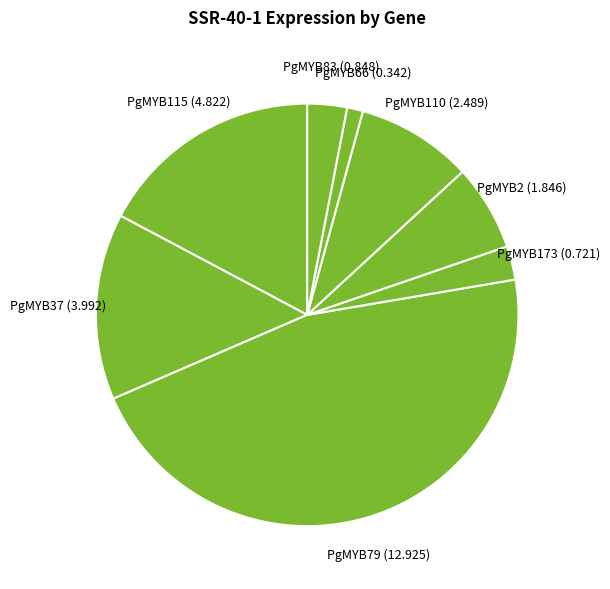

How many segments does this pie chart have?

8